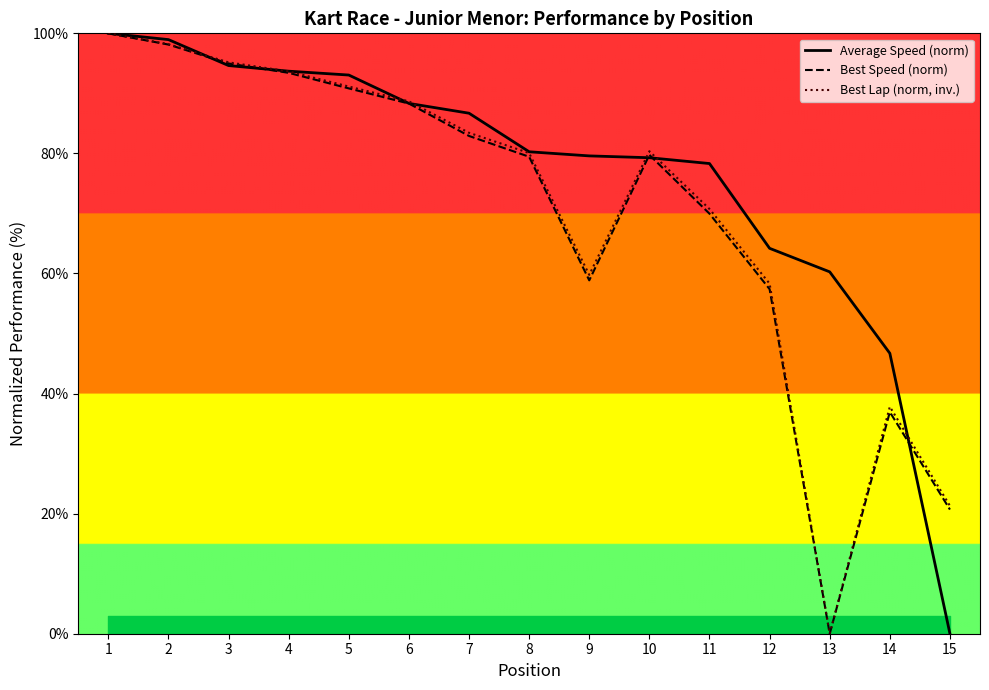

Reading left to right, extract all data points from this chart.

Average Speed (norm): 100.0	99.0	94.6	93.7	93.1	88.3	86.7	80.3	79.6	79.3	78.3	64.2	60.3	46.7	0.0
Best Speed (norm): 100.0	98.1	95.0	93.4	90.8	88.3	82.9	79.4	58.9	79.8	70.0	57.4	0.0	36.9	20.7
Best Lap (norm, inv.): 100.0	98.2	95.2	93.7	91.1	88.7	83.4	80.1	59.8	80.4	70.7	58.3	0.0	37.8	21.3